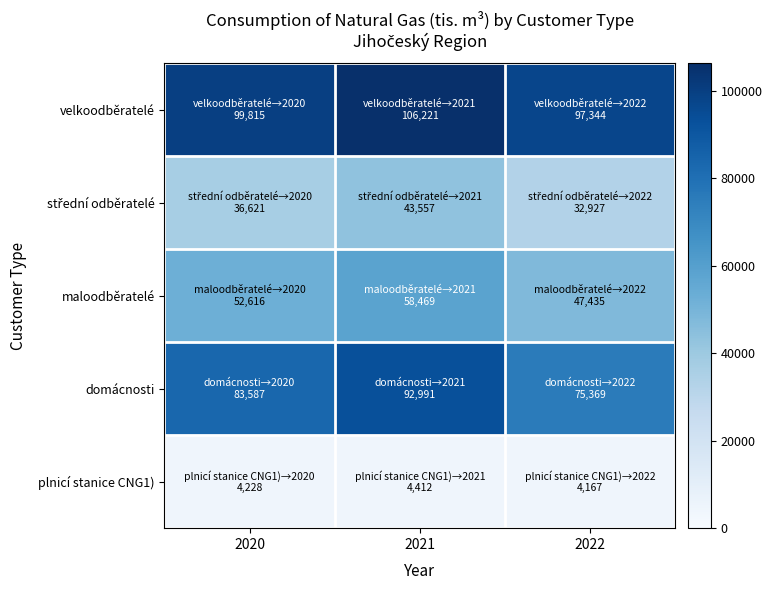

What is the total value across all series at 2022?

257242.8